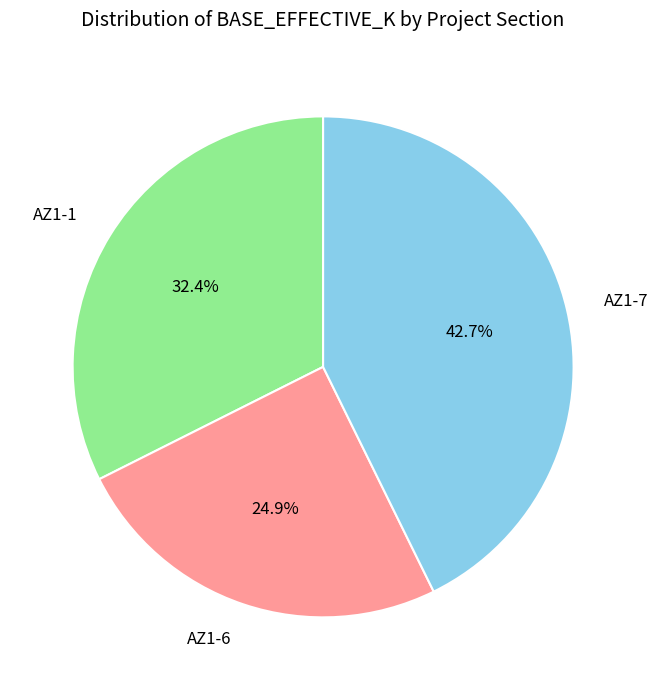

What is the largest slice in the pie chart?

AZ1-7